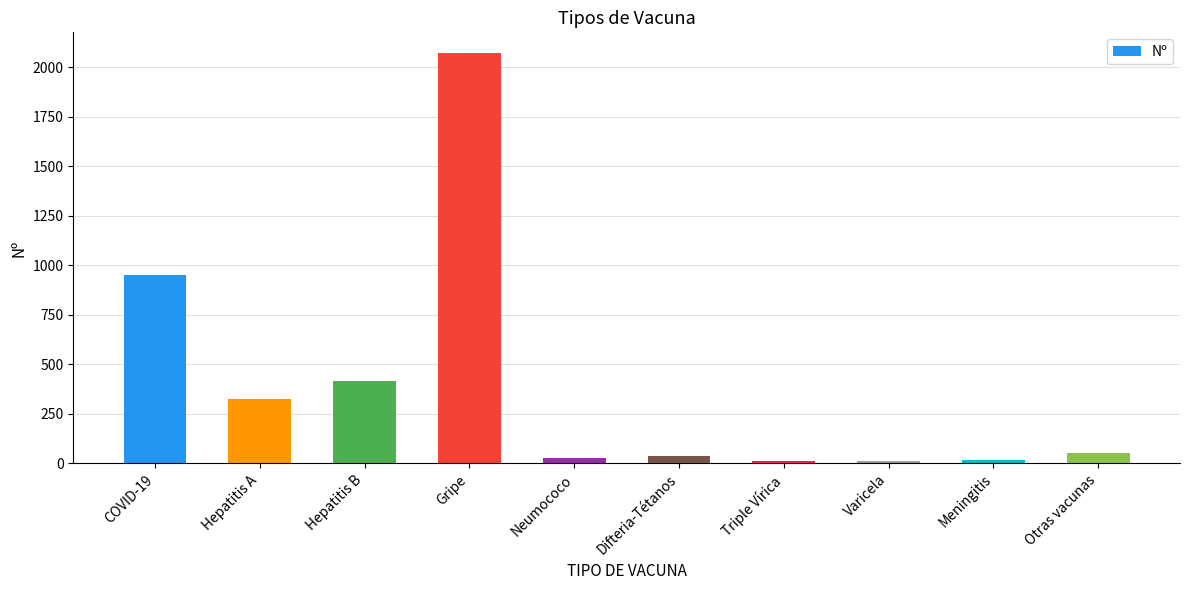

Approximately how many times larger is the value at Gripe compared to Hepatitis B?

5.0